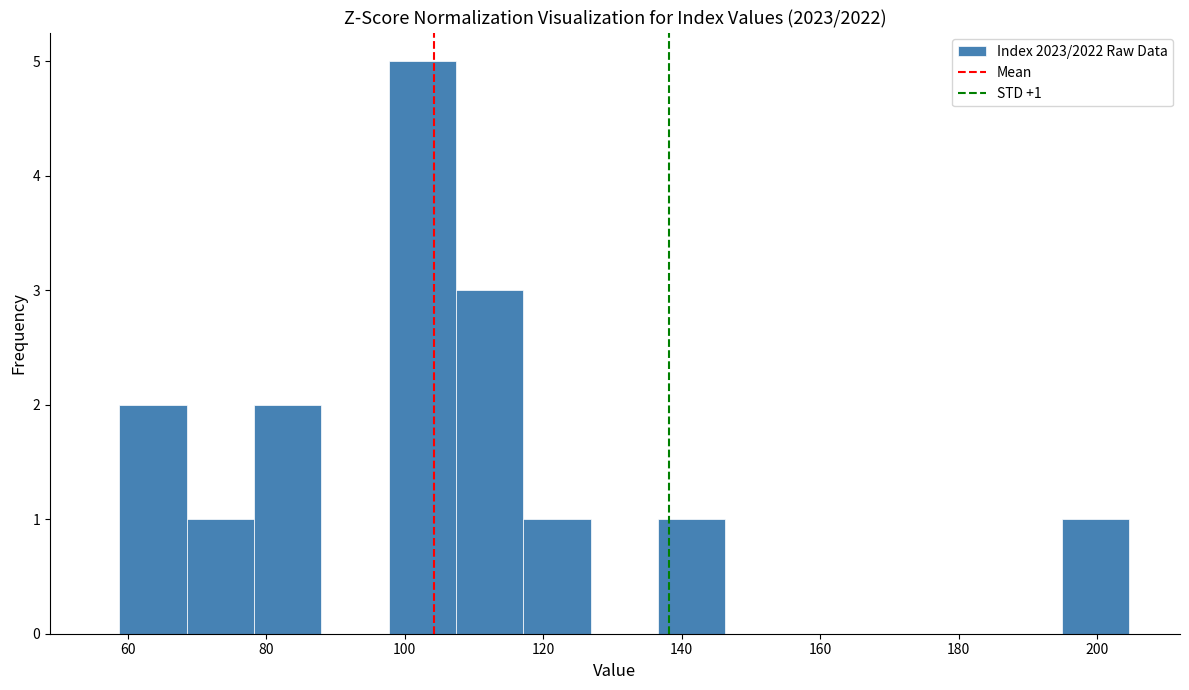

Over which range of the x-axis is the bar tallest?

98 to 108